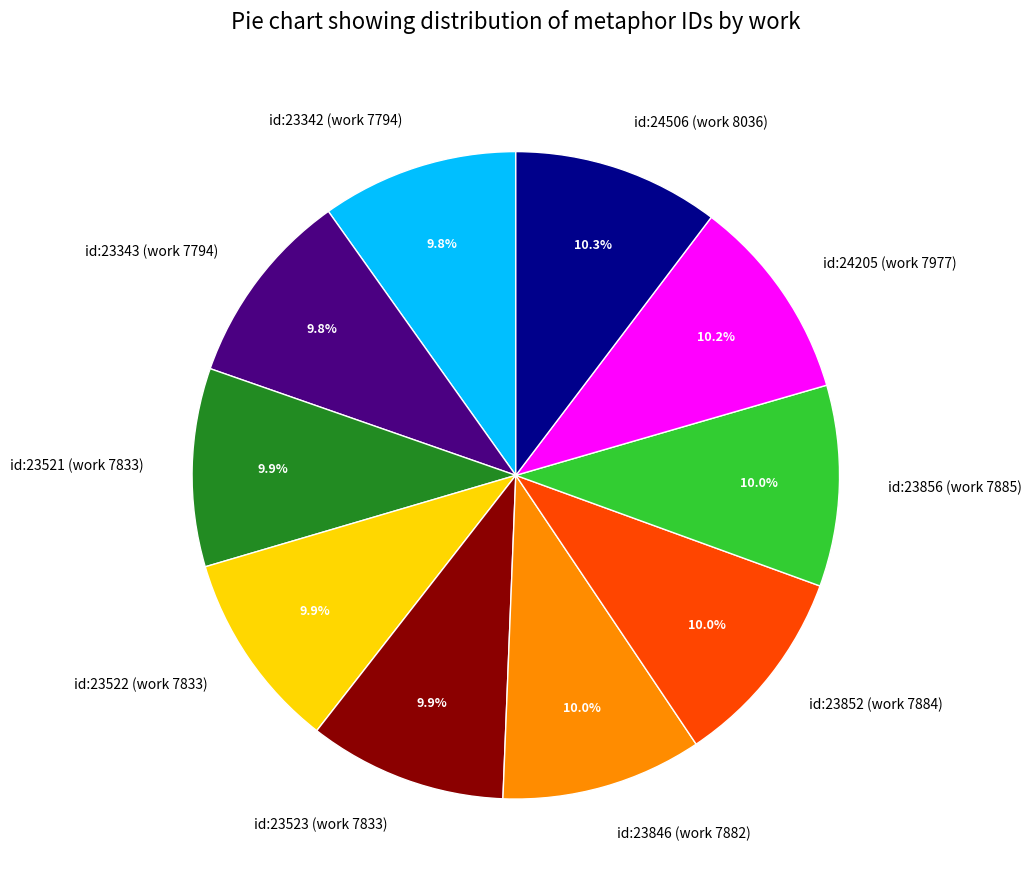

To the nearest percent, what is the combined percentage of id:23846 (work 7882) and id:23522 (work 7833)?

20%